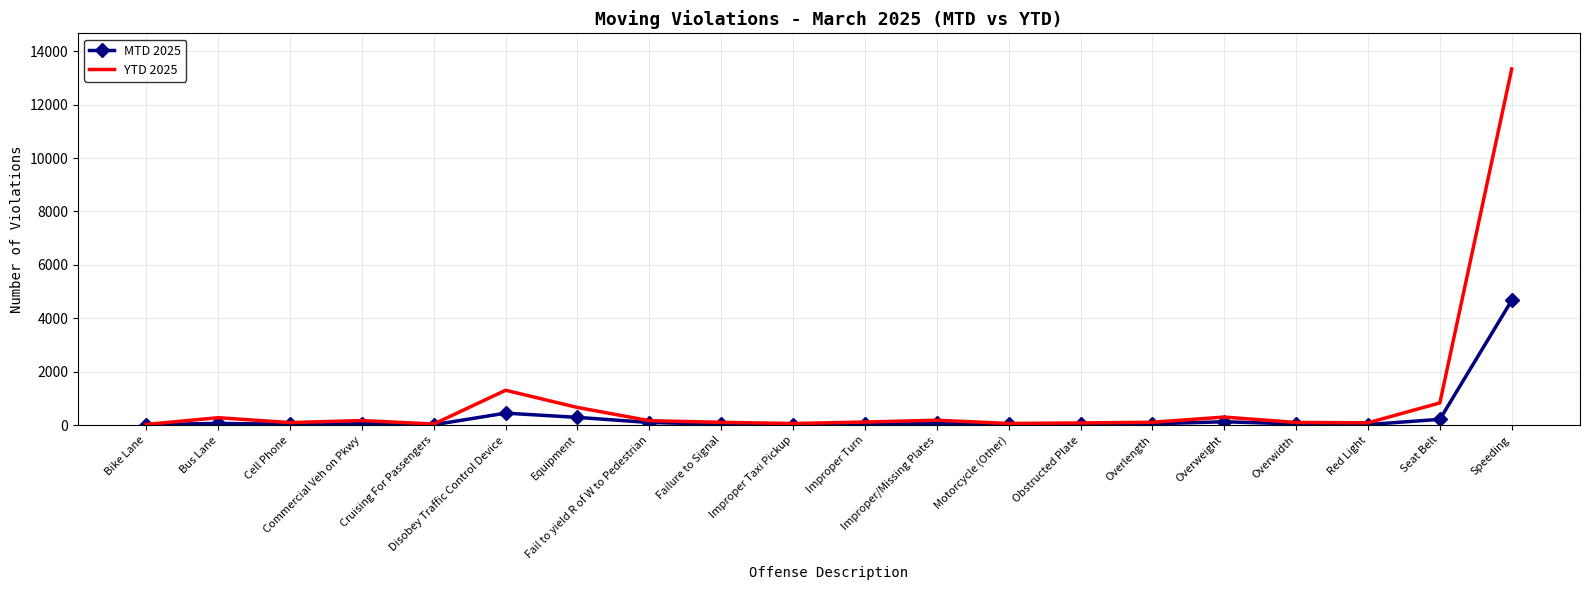

Which series has the widest spread of values?

YTD 2025